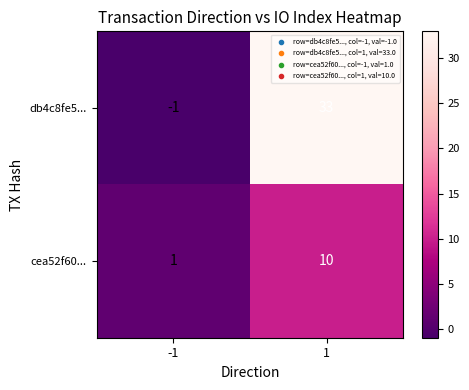

What is the difference between the highest and lowest values at 1?

23